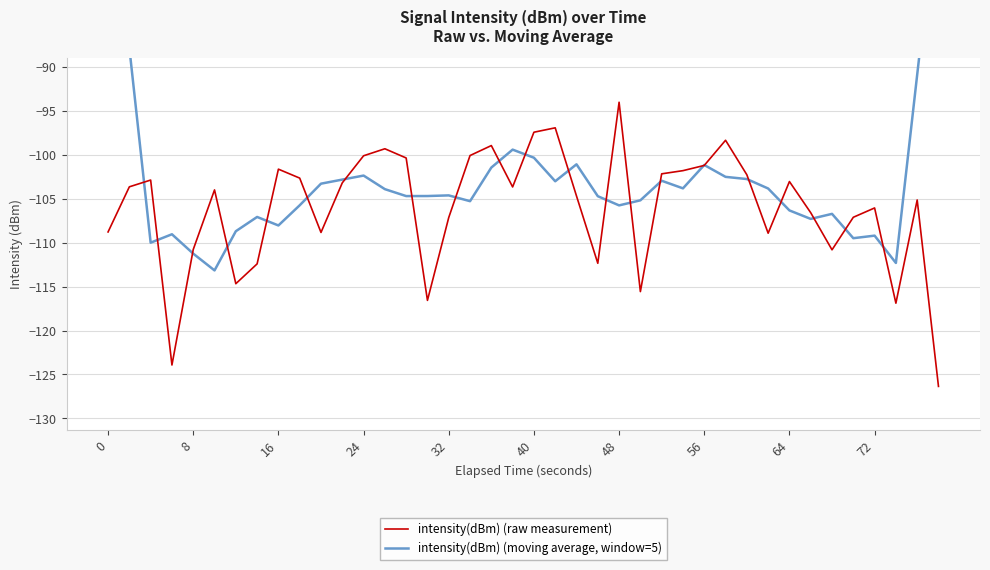

The intensity(dBm) (raw measurement) series shows -44.6 at 16. True or false?

False